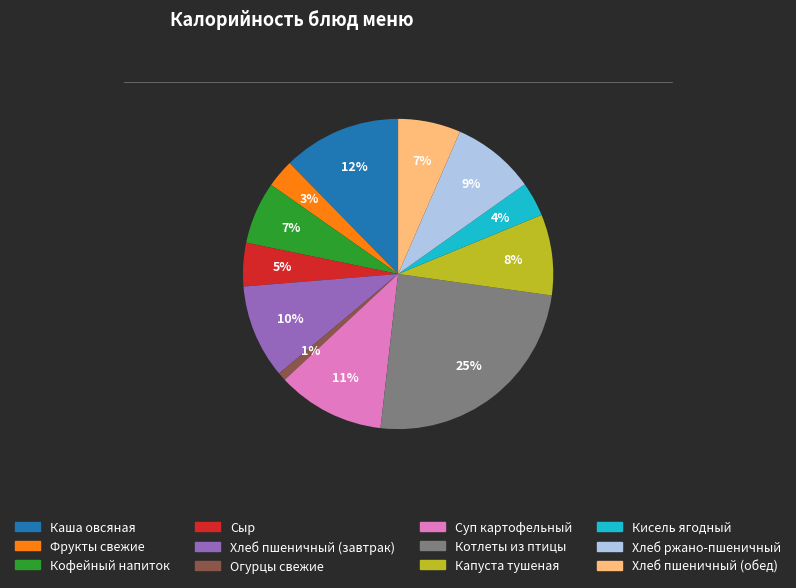

Do Капуста тушеная and Каша овсяная together represent more than half of the pie?

No